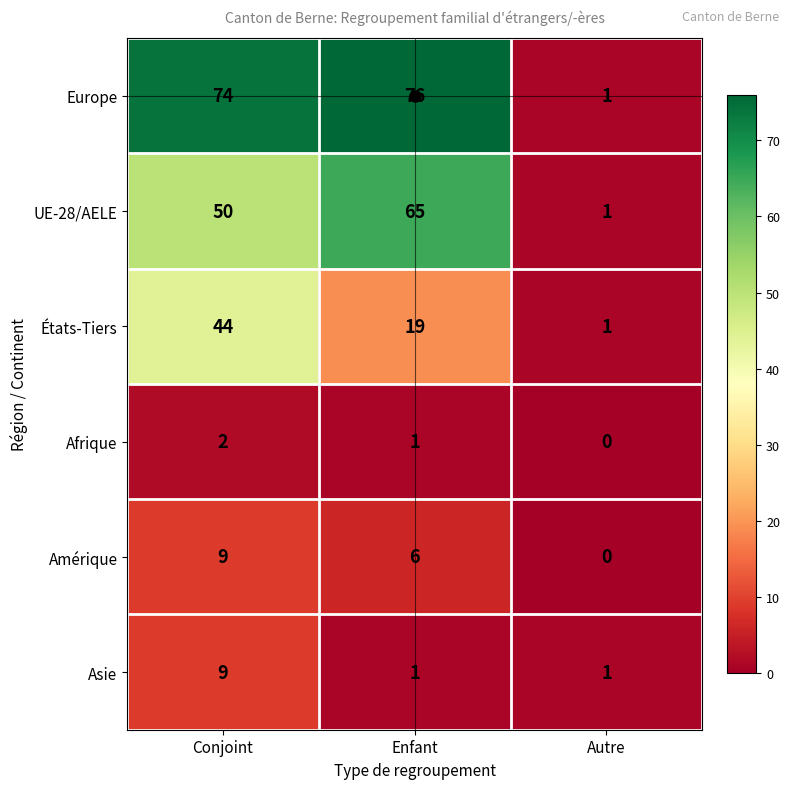

The Europe series shows 1 at Autre. True or false?

True